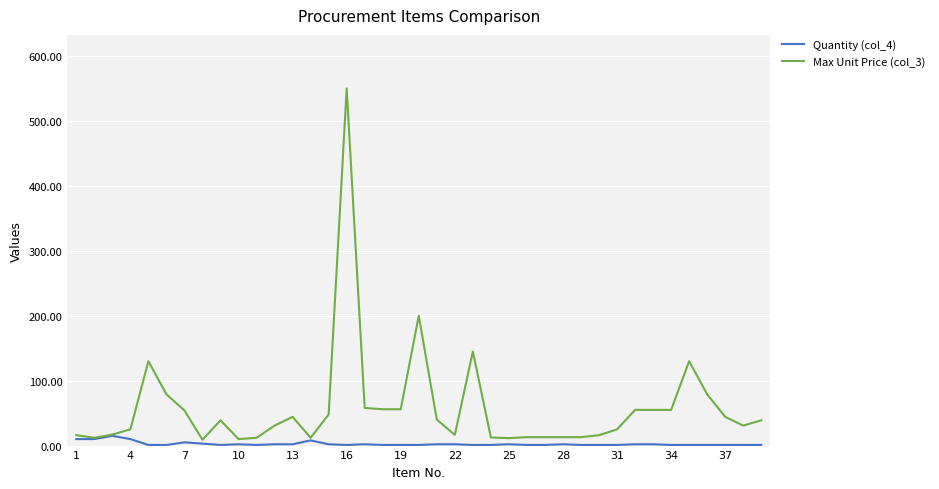

Which series has the largest total across all categories?

Max Unit Price (col_3)